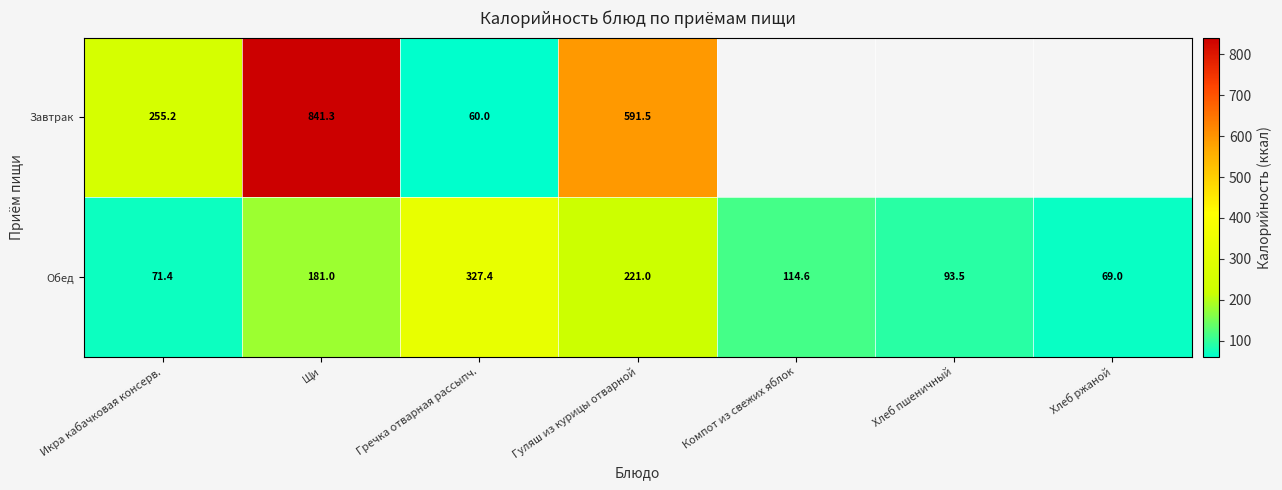

Where is Обед nearest to the value 198?

Щи